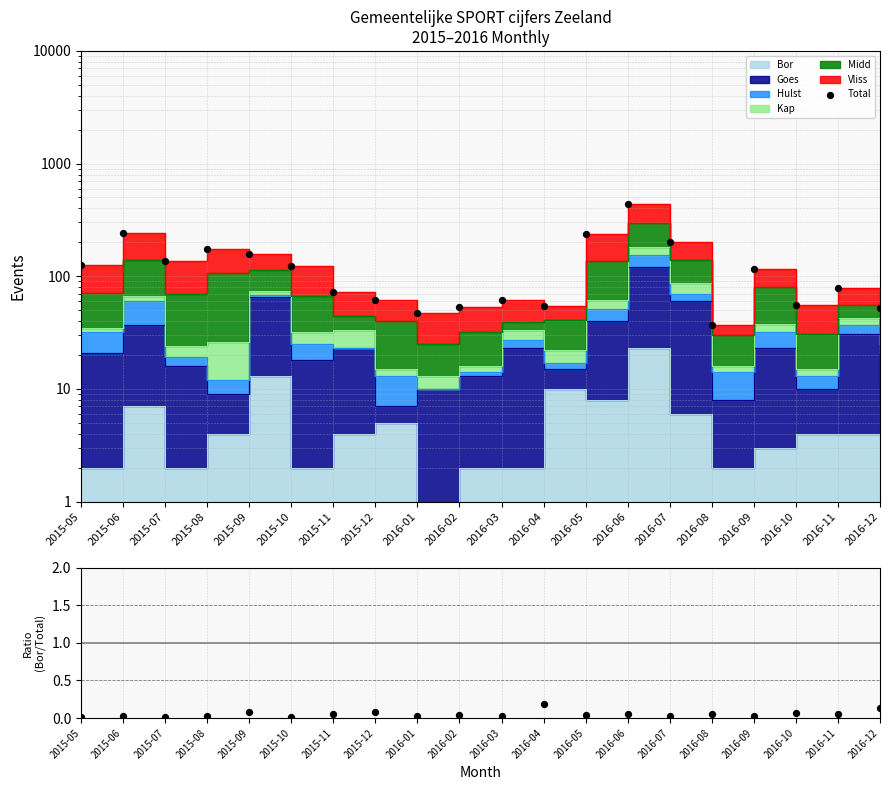

At how many categories does at least one series exceed 185?

4